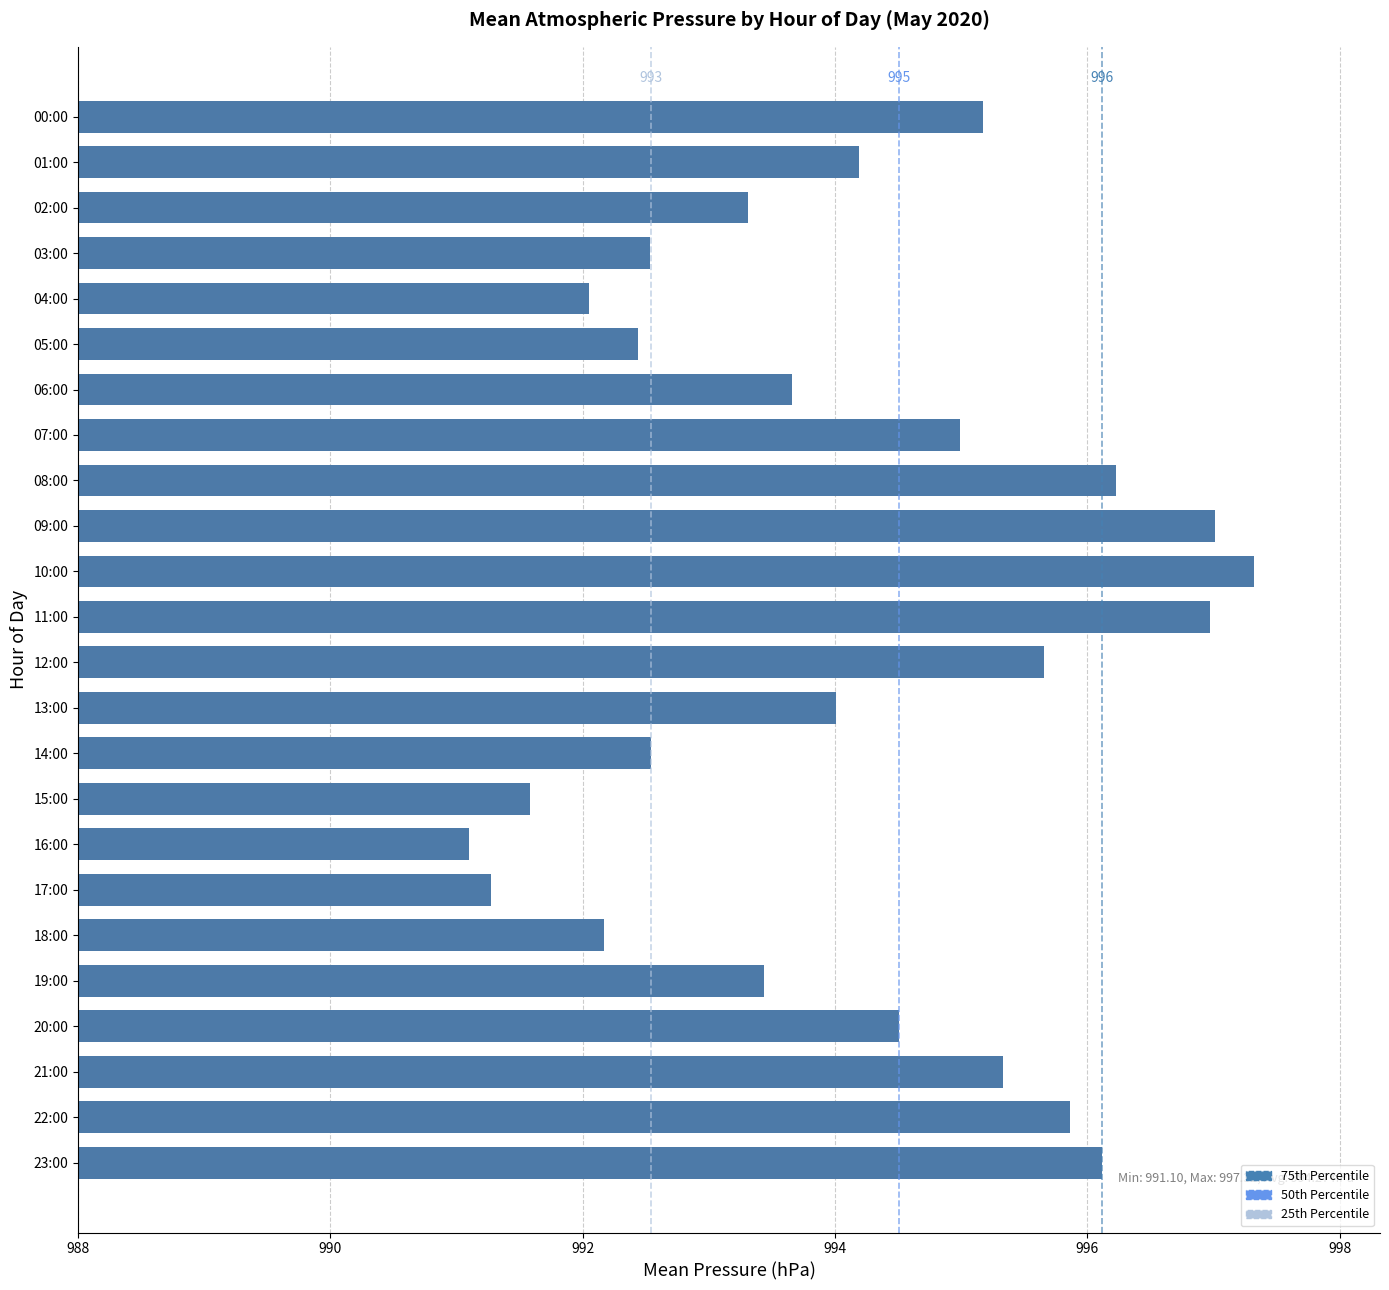

What is the difference between the maximum and minimum values?

6.2